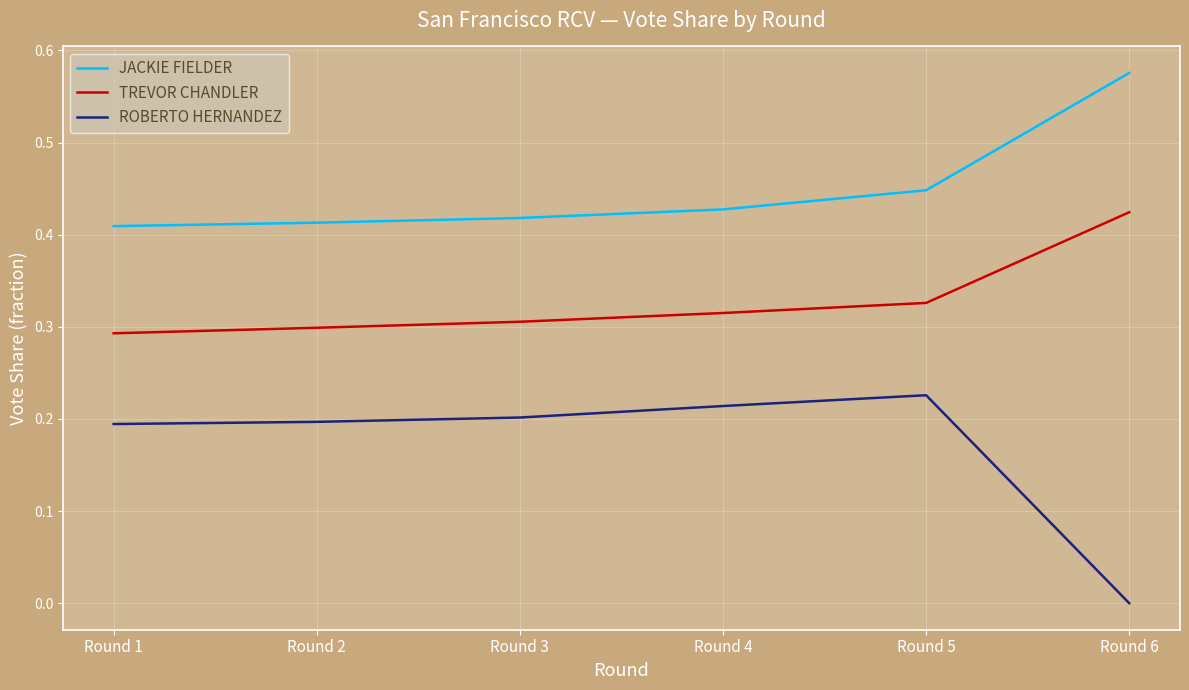

List the series in order of their peak value, highest first.

JACKIE FIELDER, TREVOR CHANDLER, ROBERTO HERNANDEZ